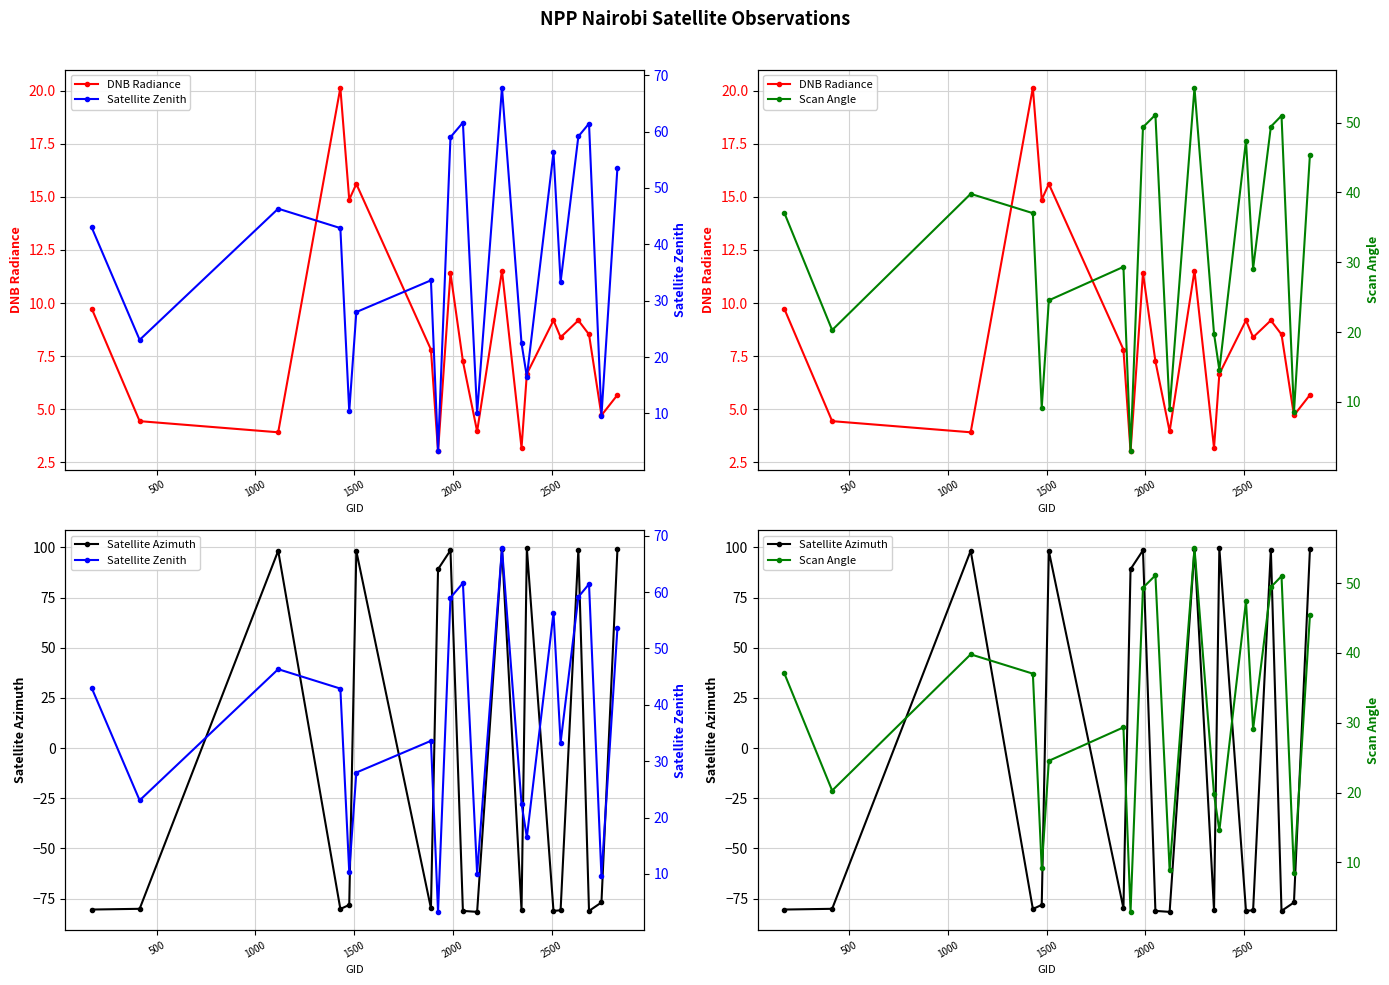

What are all the series names shown in the legend?

DNB Radiance, Satellite Azimuth, Satellite Zenith, Scan Angle